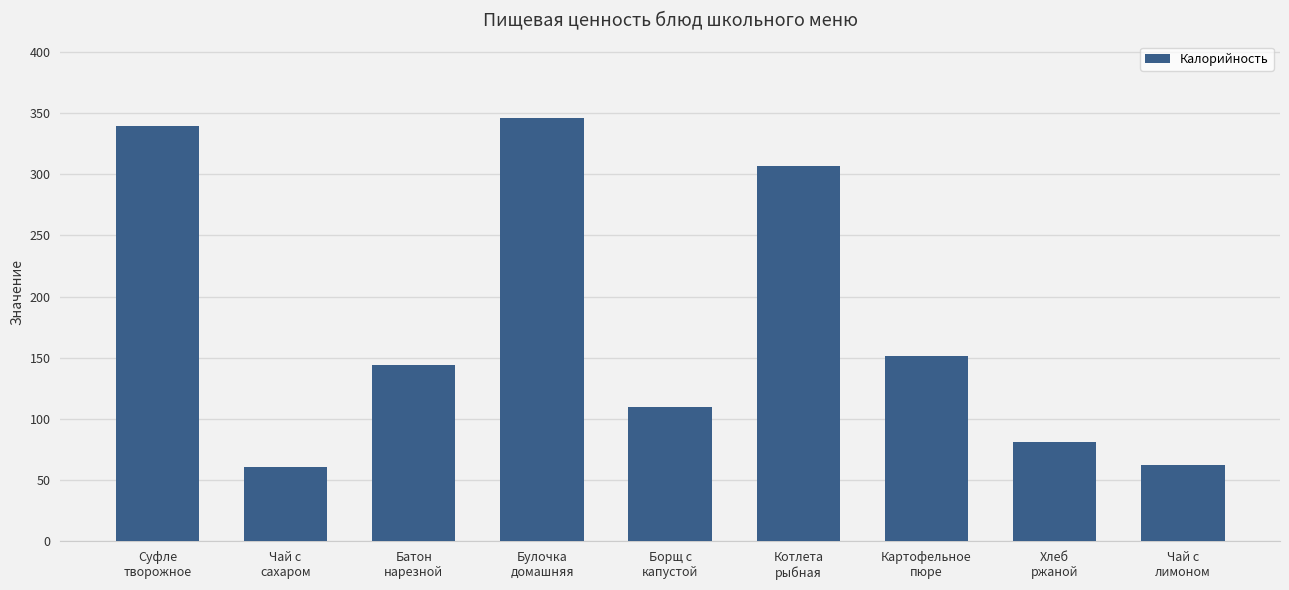

Reading right to left, what are all the values shown in this chart?

Чай с
лимоном=62.8	Хлеб
ржаной=81.0	Картофельное
пюре=151.5	Котлета
рыбная=307.0	Борщ с
капустой=109.7	Булочка
домашняя=346.0	Батон
нарезной=144.0	Чай с
сахаром=60.5	Суфле
творожное=339.0